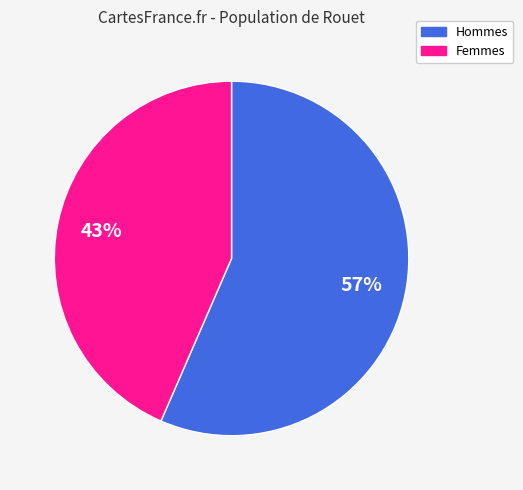

Is the sum of Femmes and Hommes greater than half?

Yes